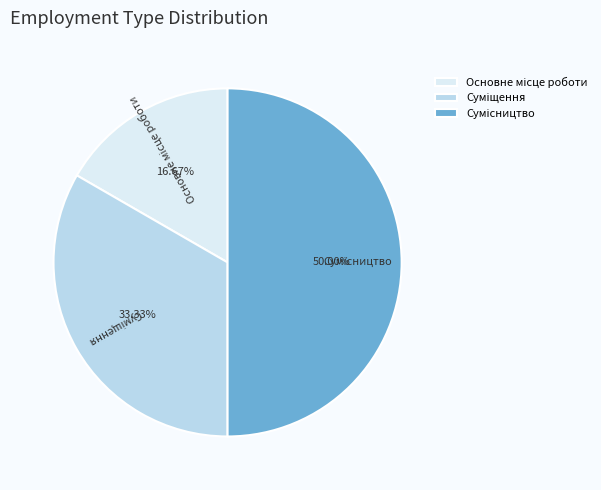

To the nearest percent, what is the average slice percentage?

33%